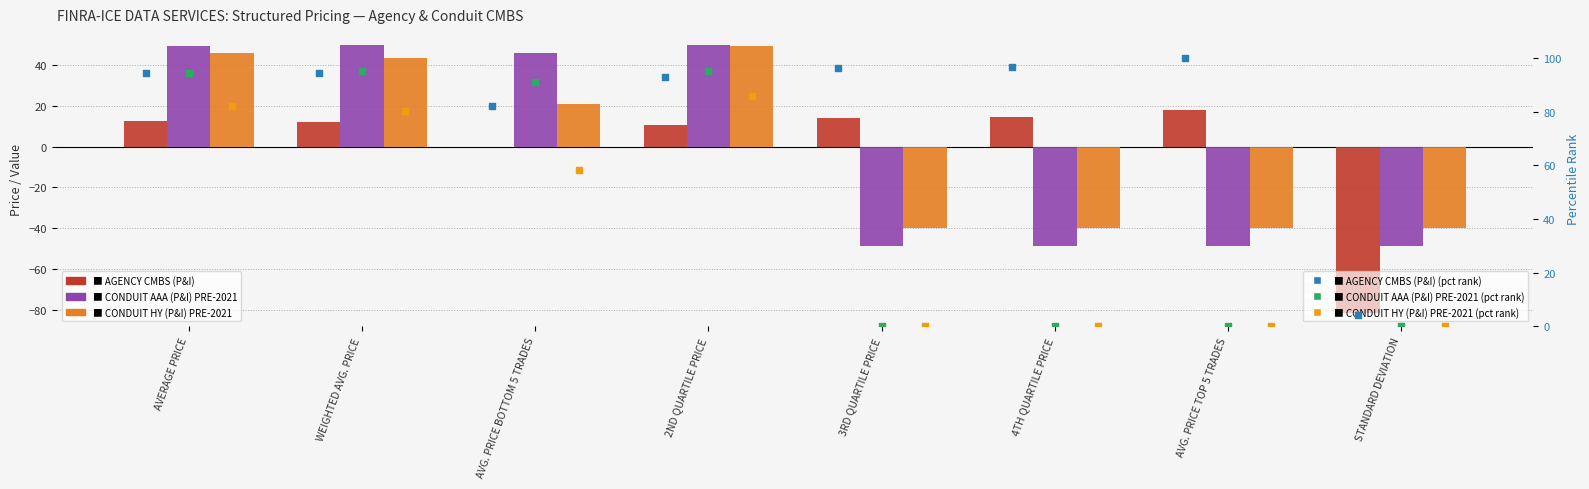

At which category is the sum across all series the highest?

2ND QUARTILE PRICE